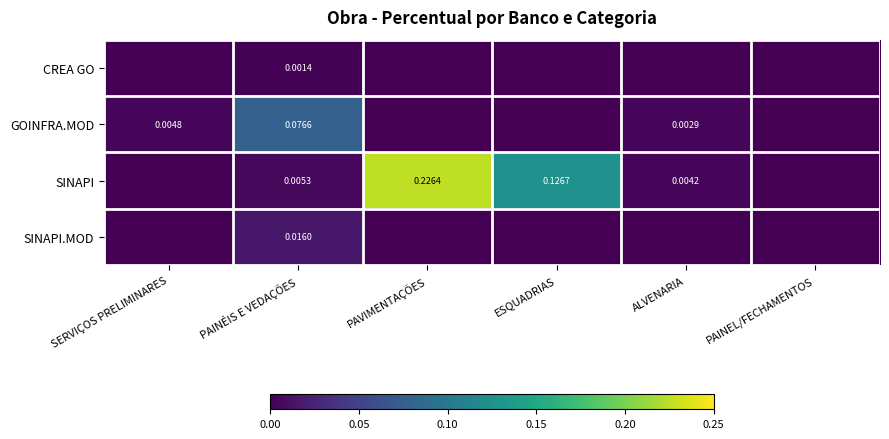

Between SERVIÇOS PRELIMINARES and ESQUADRIAS, which is larger?

SERVIÇOS PRELIMINARES